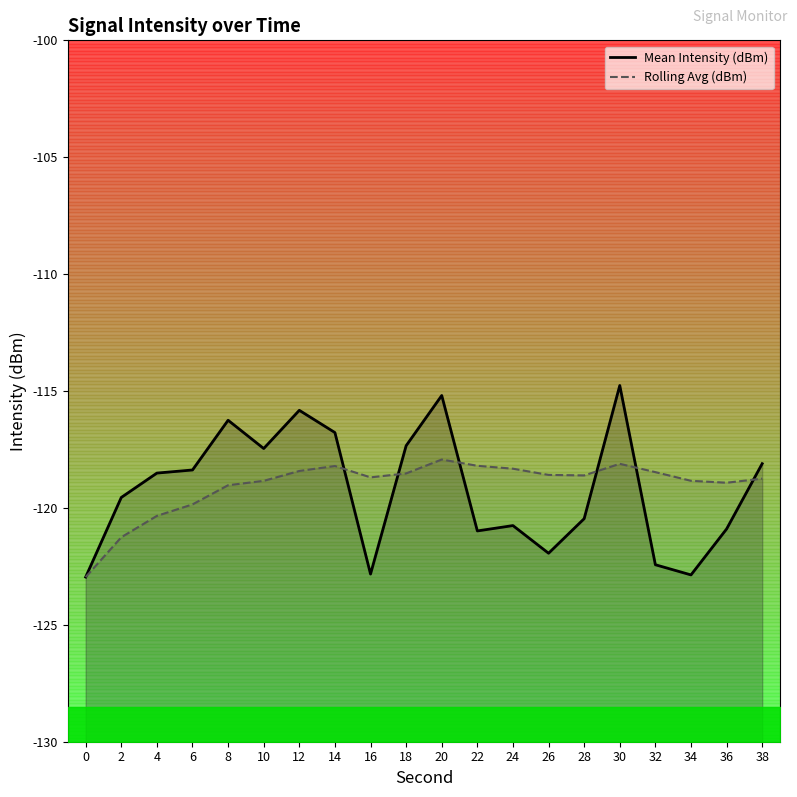

What is the total value across all series at 6?

-238.2